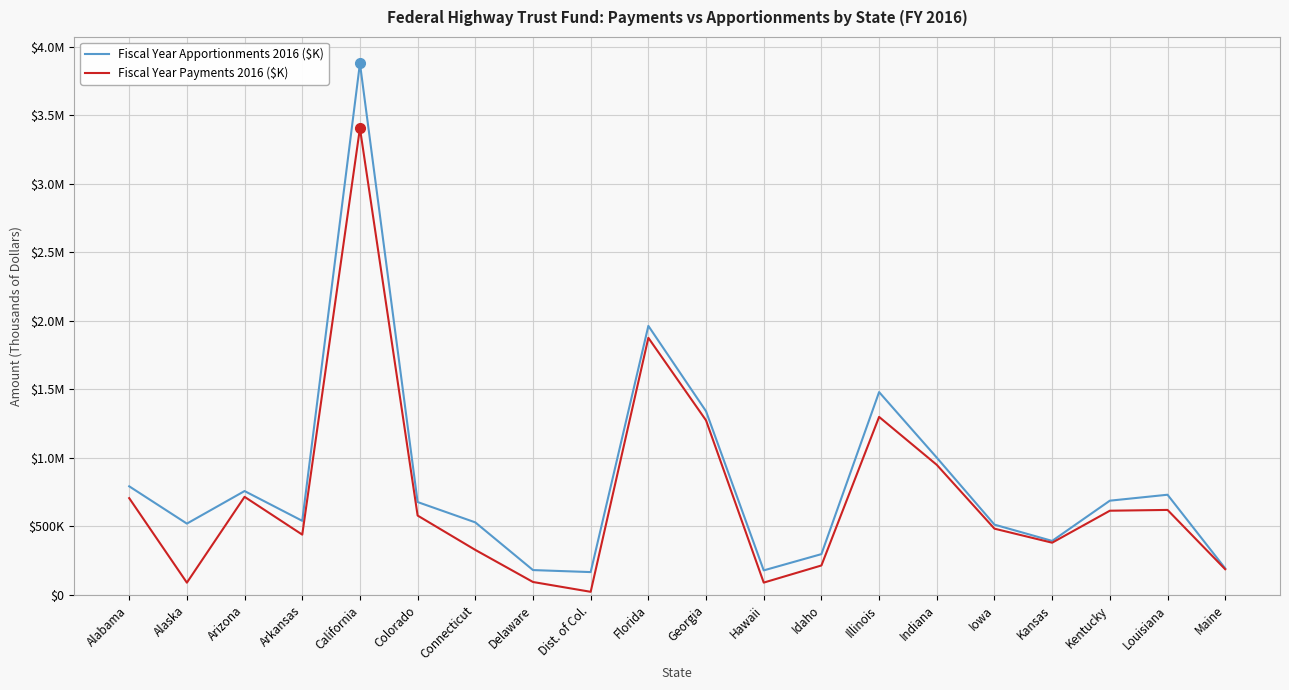

How many series are shown in this chart?

2